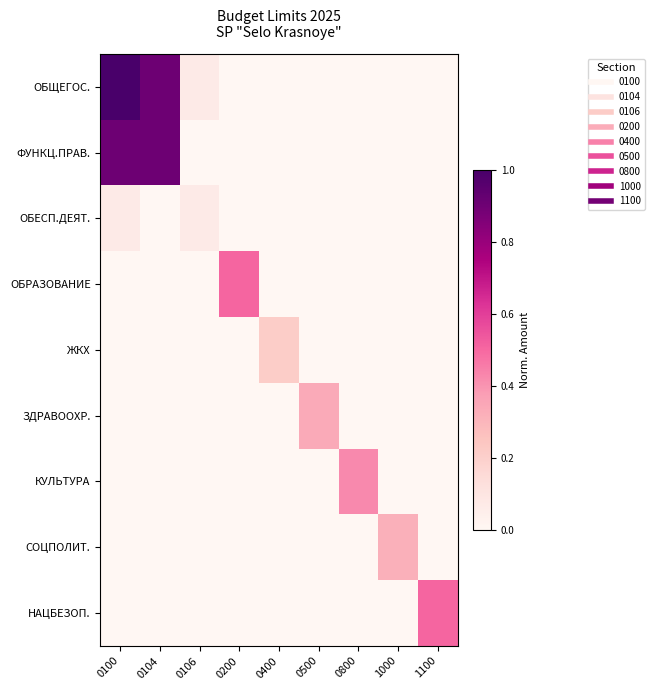

Reading left to right, list all the values displayed in this chart.

ОБЩЕГОС.: 0100=1.0	0104=0.9	0106=0.1	0200=0.0	0400=0.0	0500=0.0	0800=0.0	1000=0.0	1100=0.0
ФУНКЦ.ПРАВ.: 0100=0.9	0104=0.9	0106=0.0	0200=0.0	0400=0.0	0500=0.0	0800=0.0	1000=0.0	1100=0.0
ОБЕСП.ДЕЯТ.: 0100=0.1	0104=0.0	0106=0.1	0200=0.0	0400=0.0	0500=0.0	0800=0.0	1000=0.0	1100=0.0
ОБРАЗОВАНИЕ: 0100=0.0	0104=0.0	0106=0.0	0200=0.5	0400=0.0	0500=0.0	0800=0.0	1000=0.0	1100=0.0
ЖКХ: 0100=0.0	0104=0.0	0106=0.0	0200=0.0	0400=0.2	0500=0.0	0800=0.0	1000=0.0	1100=0.0
ЗДРАВООХР.: 0100=0.0	0104=0.0	0106=0.0	0200=0.0	0400=0.0	0500=0.3	0800=0.0	1000=0.0	1100=0.0
КУЛЬТУРА: 0100=0.0	0104=0.0	0106=0.0	0200=0.0	0400=0.0	0500=0.0	0800=0.4	1000=0.0	1100=0.0
СОЦПОЛИТ.: 0100=0.0	0104=0.0	0106=0.0	0200=0.0	0400=0.0	0500=0.0	0800=0.0	1000=0.3	1100=0.0
НАЦБЕЗОП.: 0100=0.0	0104=0.0	0106=0.0	0200=0.0	0400=0.0	0500=0.0	0800=0.0	1000=0.0	1100=0.5